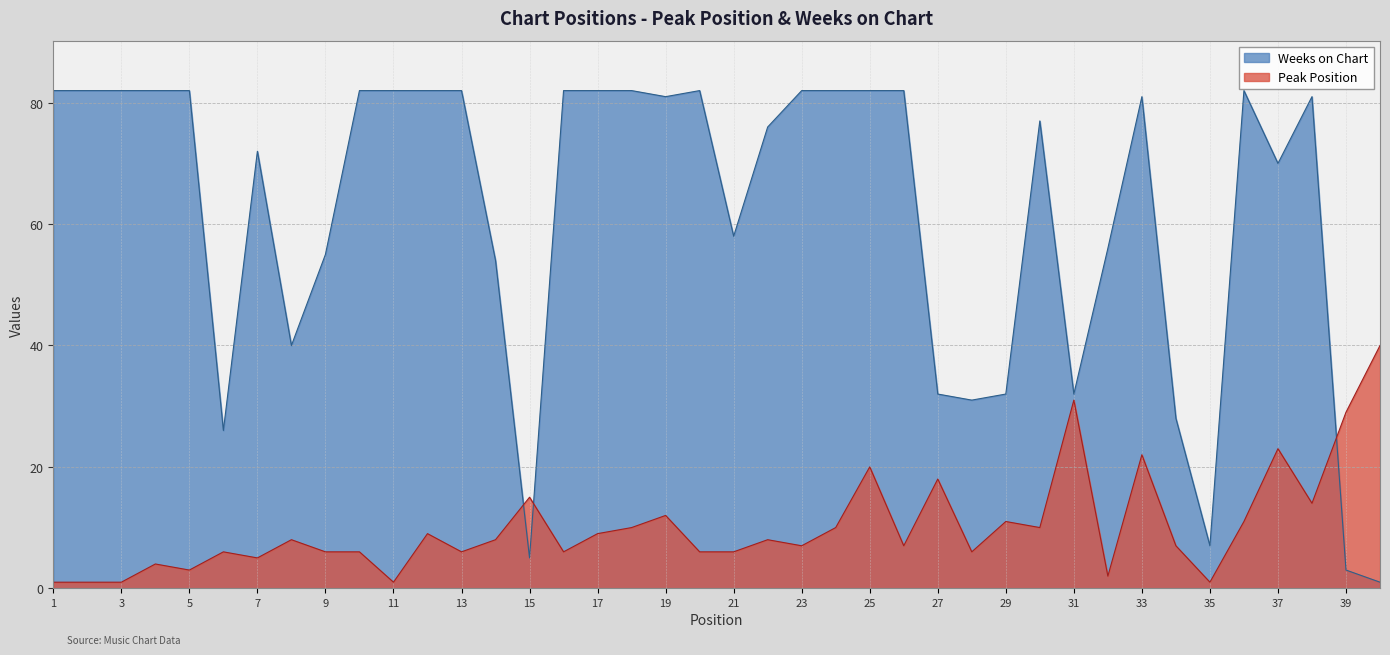

What is the total value across all series at 36?

93